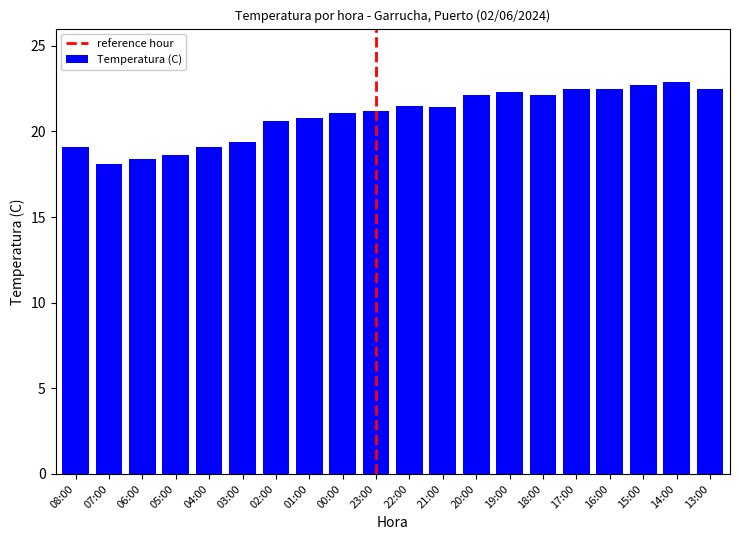

Which has a higher value, 14:00 or 13:00?

14:00